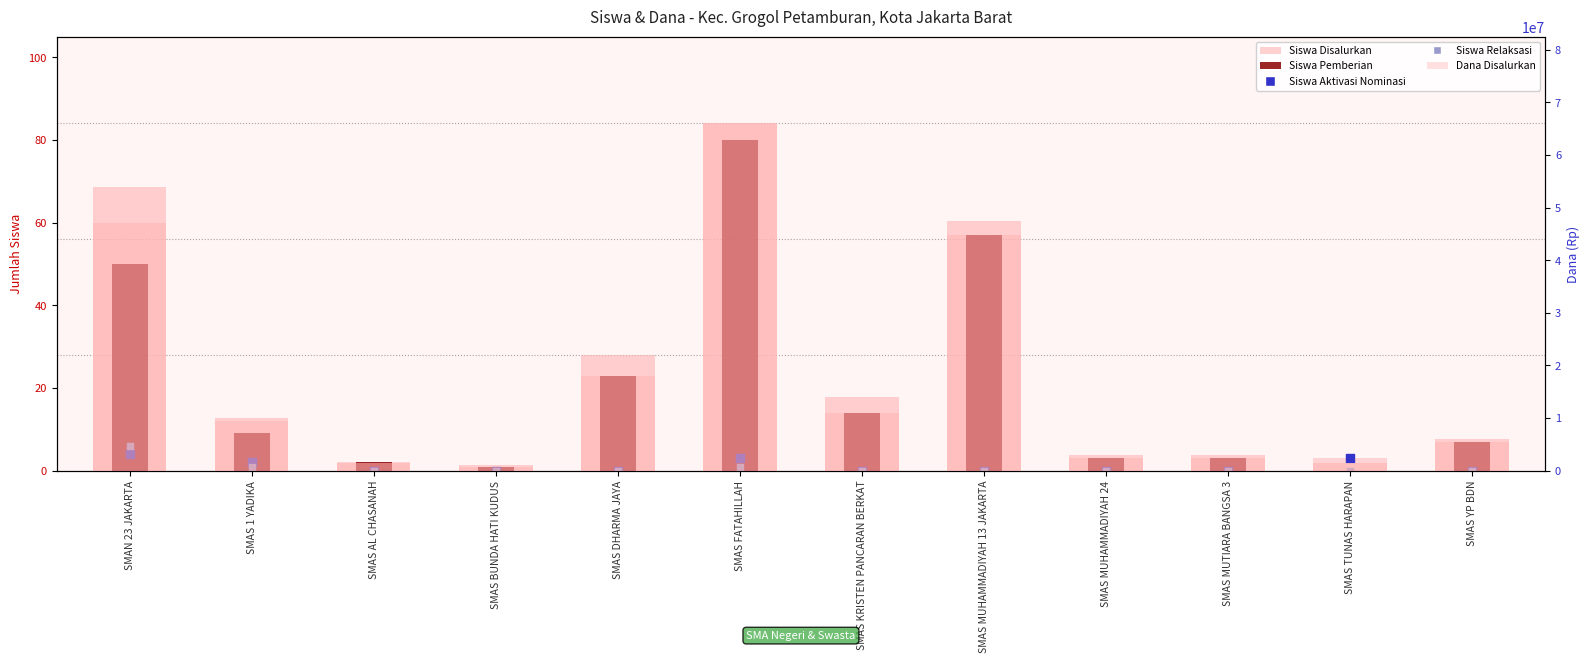

Which series reaches the minimum Y coordinate?

Siswa Pemberian